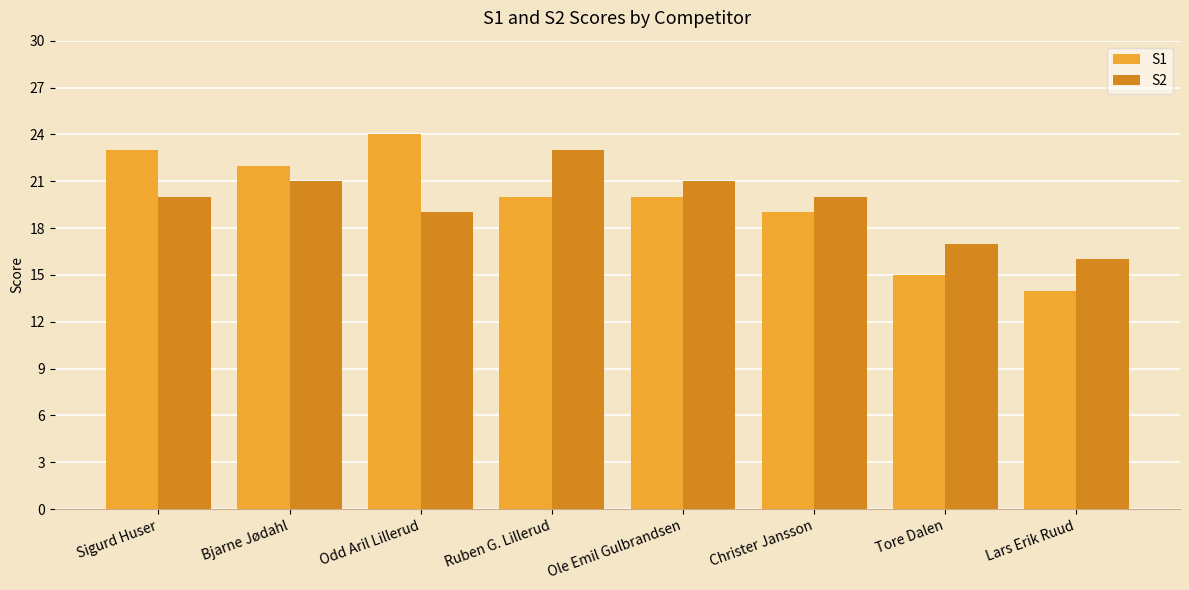

Reading right to left, what are all the values shown in this chart?

S1: Lars Erik Ruud=14	Tore Dalen=15	Christer Jansson=19	Ole Emil Gulbrandsen=20	Ruben G. Lillerud=20	Odd Aril Lillerud=24	Bjarne Jødahl=22	Sigurd Huser=23
S2: Lars Erik Ruud=16	Tore Dalen=17	Christer Jansson=20	Ole Emil Gulbrandsen=21	Ruben G. Lillerud=23	Odd Aril Lillerud=19	Bjarne Jødahl=21	Sigurd Huser=20